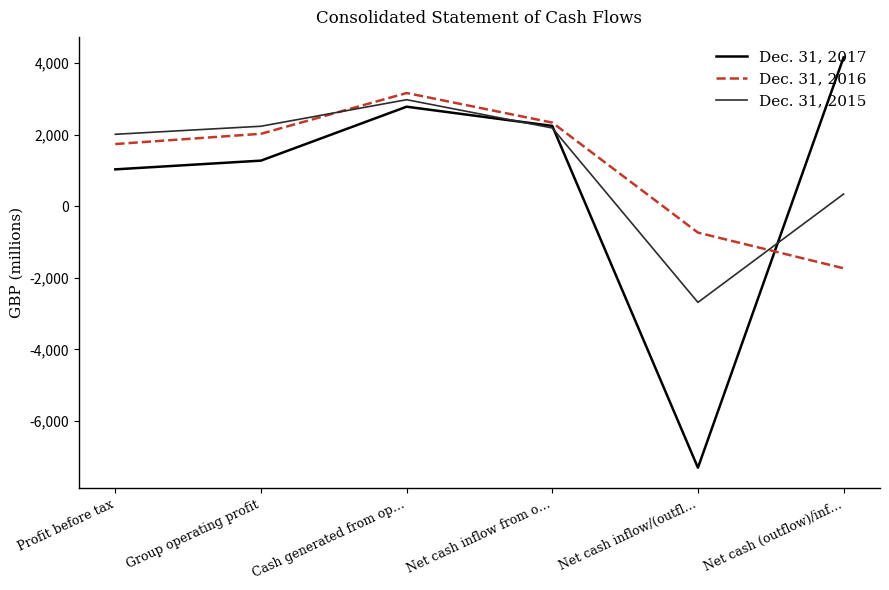

Which series has the largest range (max minus min)?

Dec. 31, 2017